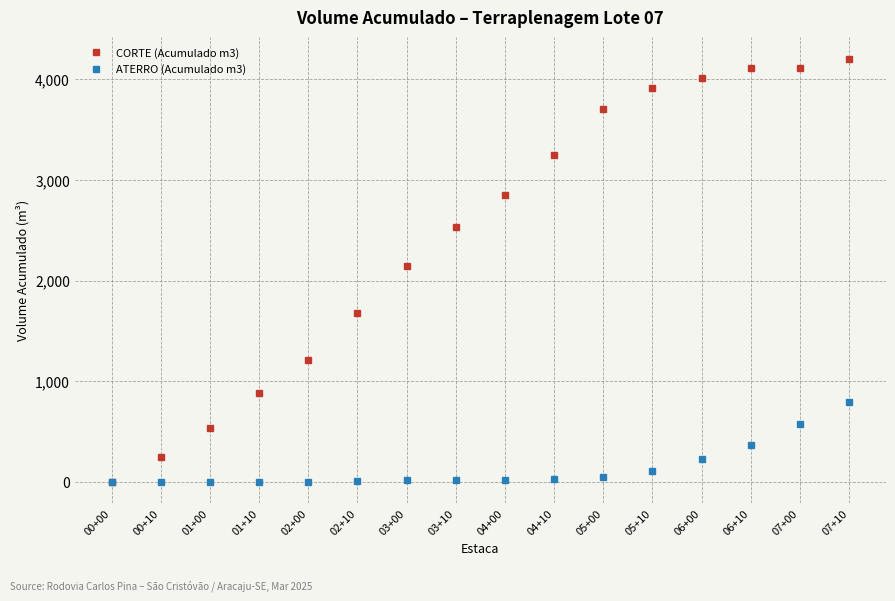

At 06+00, list the series in order from smallest to largest.

ATERRO (Acumulado m3), CORTE (Acumulado m3)